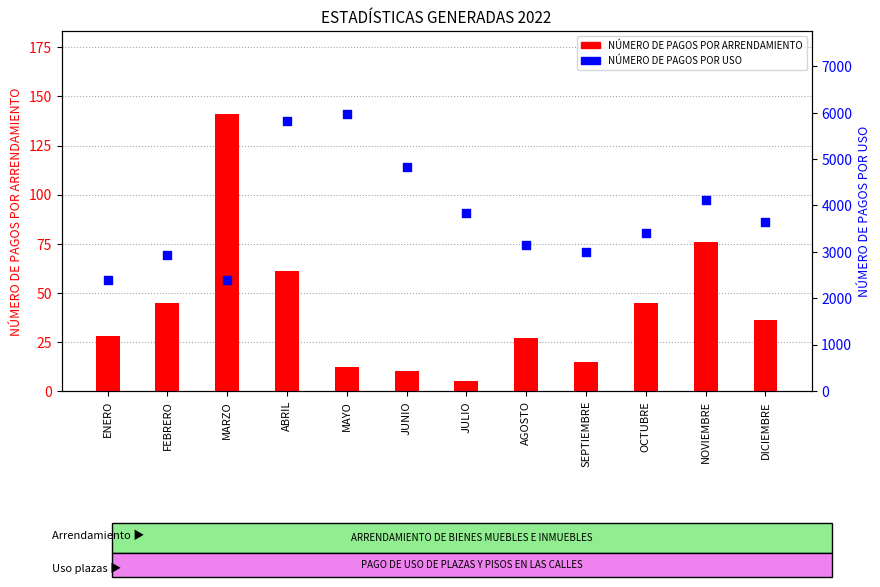

What are all the series names shown in the legend?

NÚMERO DE PAGOS POR ARRENDAMIENTO, NÚMERO DE PAGOS POR USO